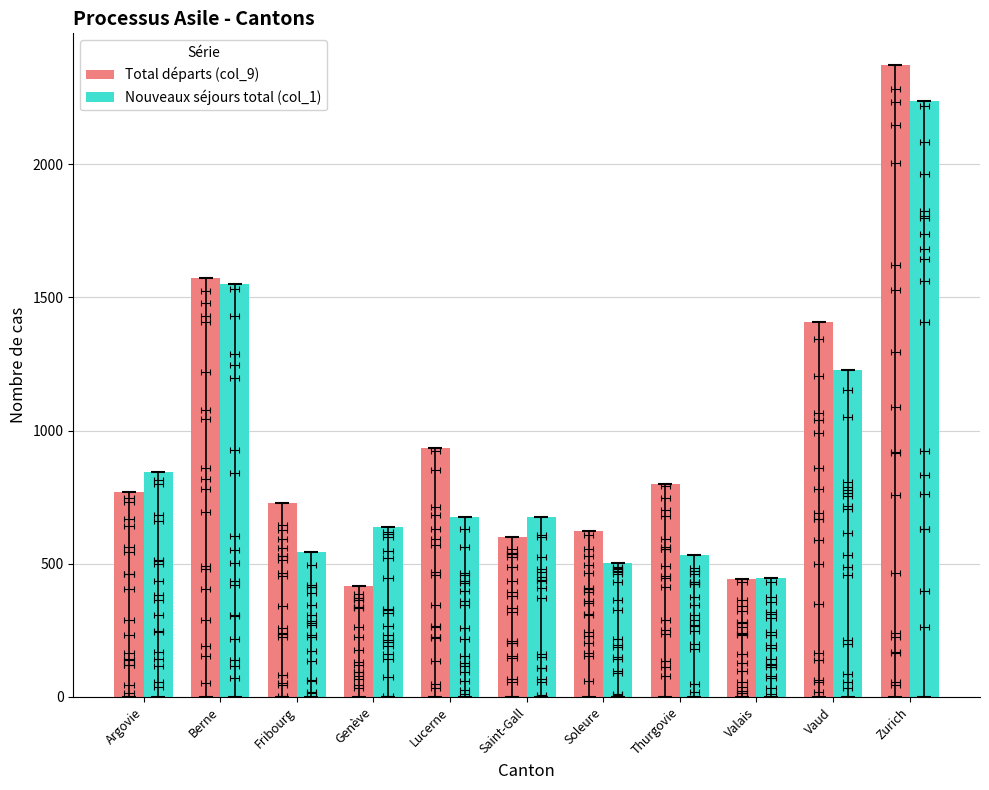

What is the average value of the Total départs (col_9) series?

970